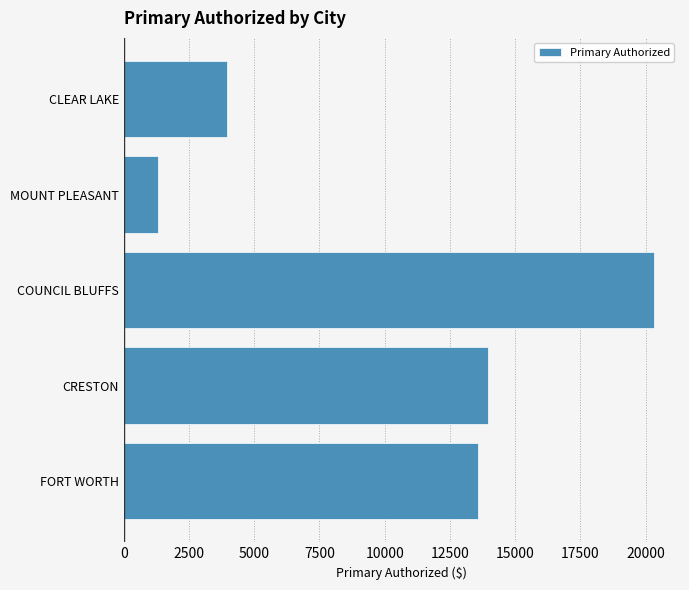

Reading bottom to top, transcribe all the data shown in this chart.

FORT WORTH=13593.8	CRESTON=13961.0	COUNCIL BLUFFS=20303.5	MOUNT PLEASANT=1308.1	CLEAR LAKE=3960.0